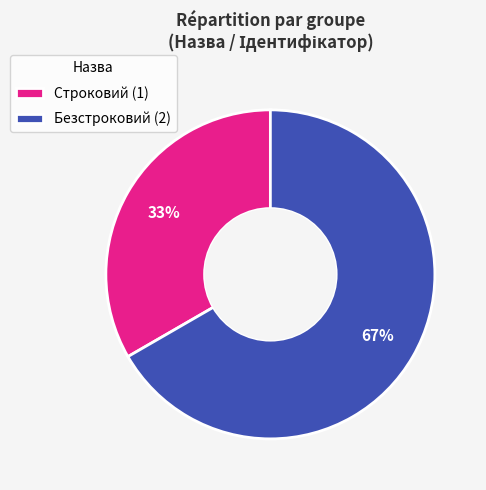

Does any single category account for the majority?

Yes